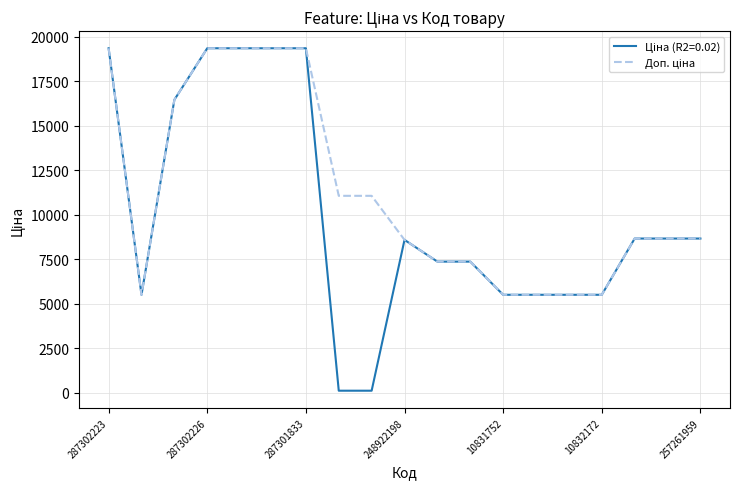

What is the total value across all series at 10832172?

10994.6